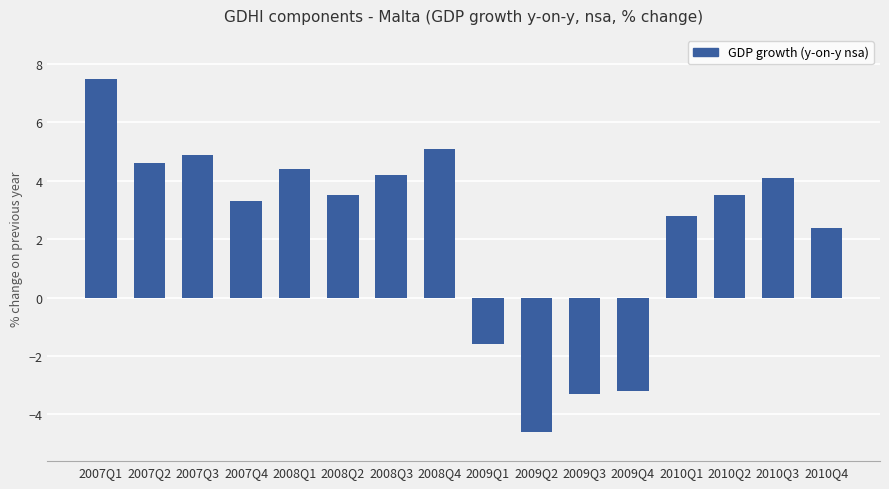

Which has a higher value, 2008Q1 or 2009Q2?

2008Q1